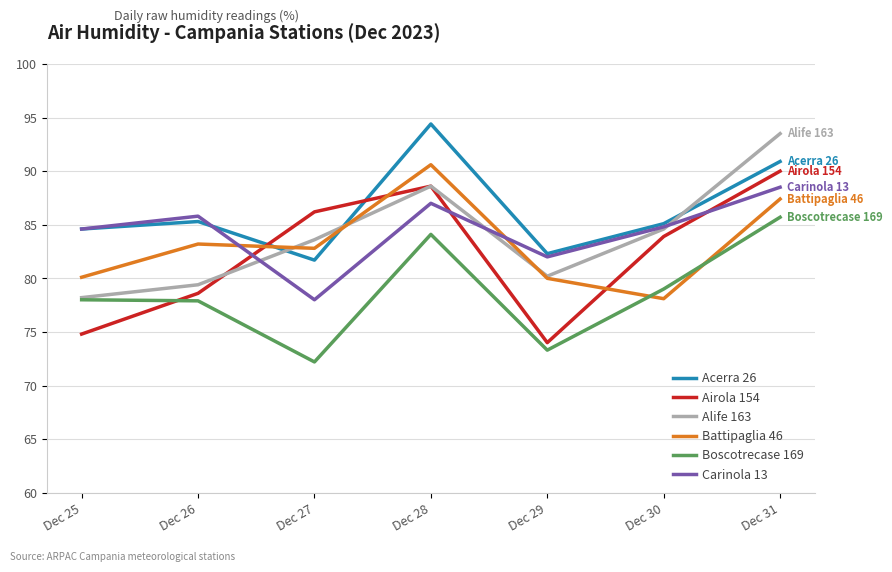

What is the sum of all Acerra 26 values?

604.3